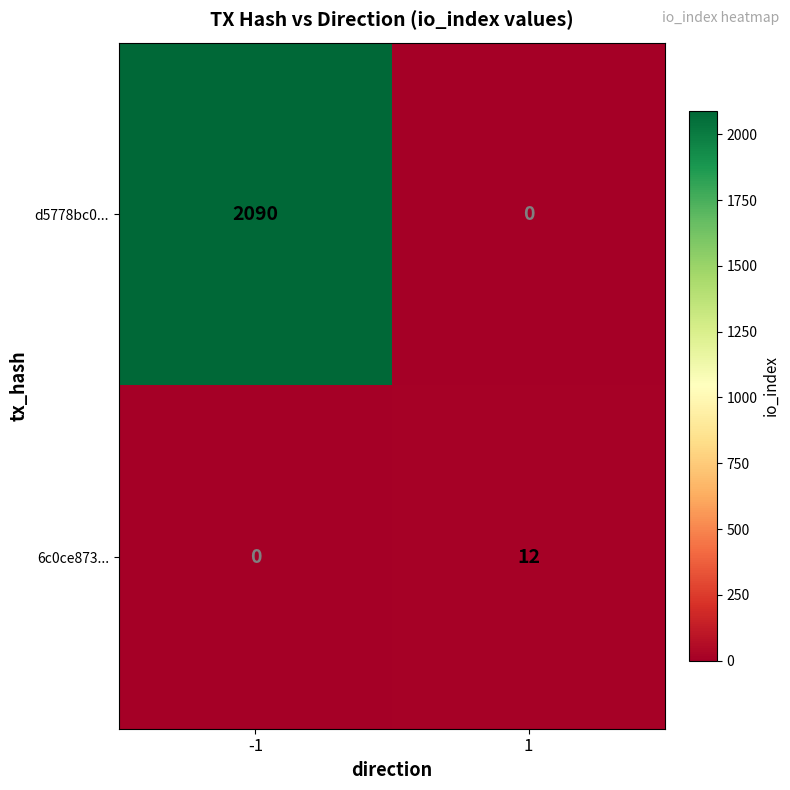

Which series changed the most between -1 and 1?

d5778bc0...